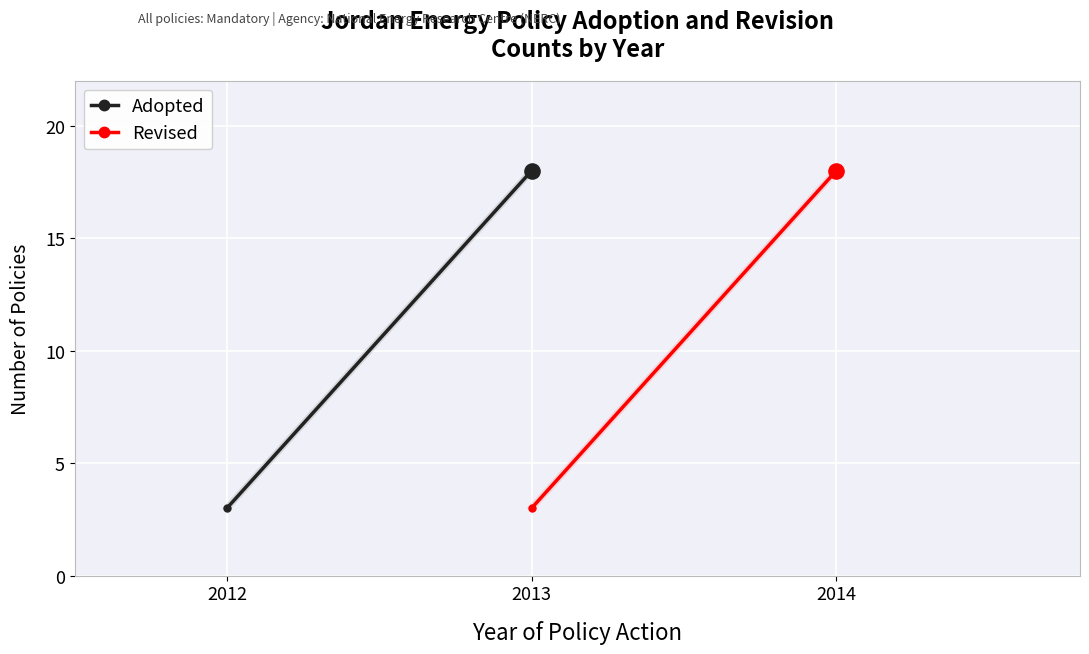

Is the value of Adopted at 2013 greater than the value of Revised at 2012?

Yes